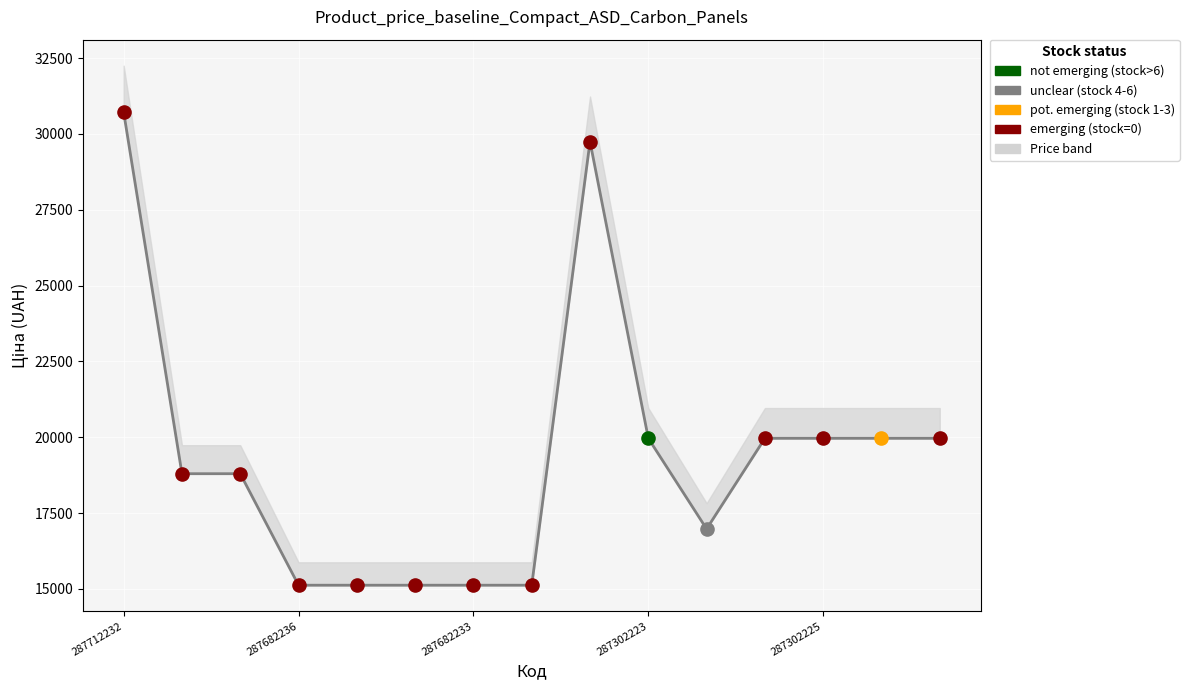

Between 9 and 287302225, which is larger?

9